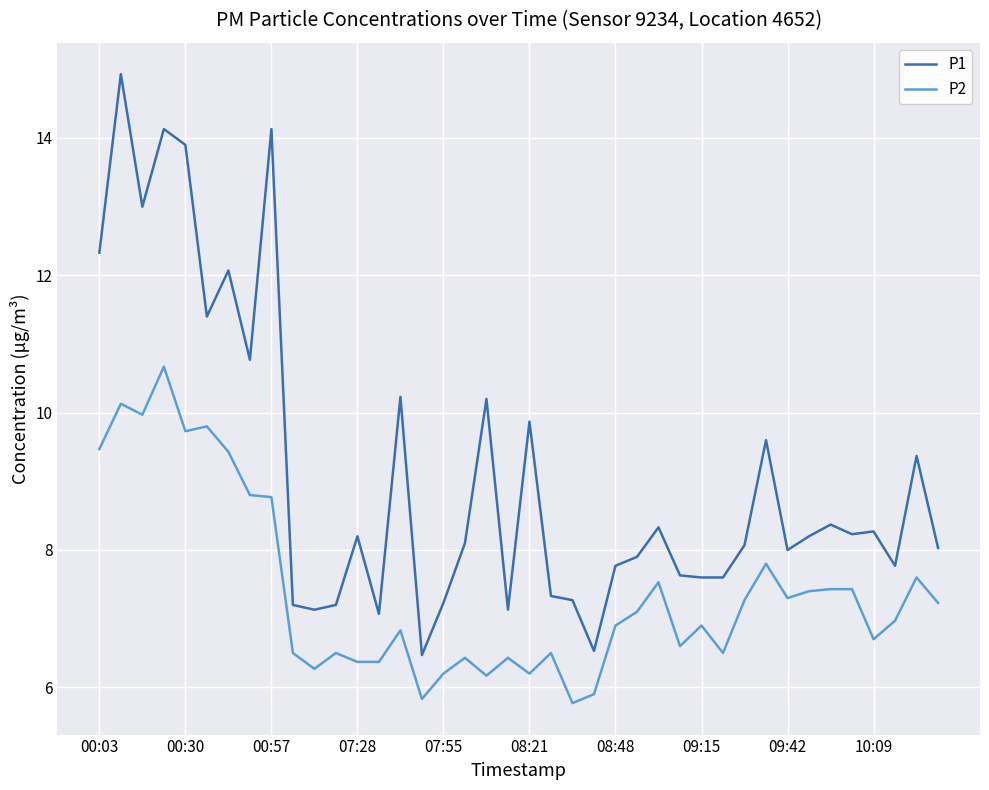

True or false: P2 and P1 cross at least once.

False